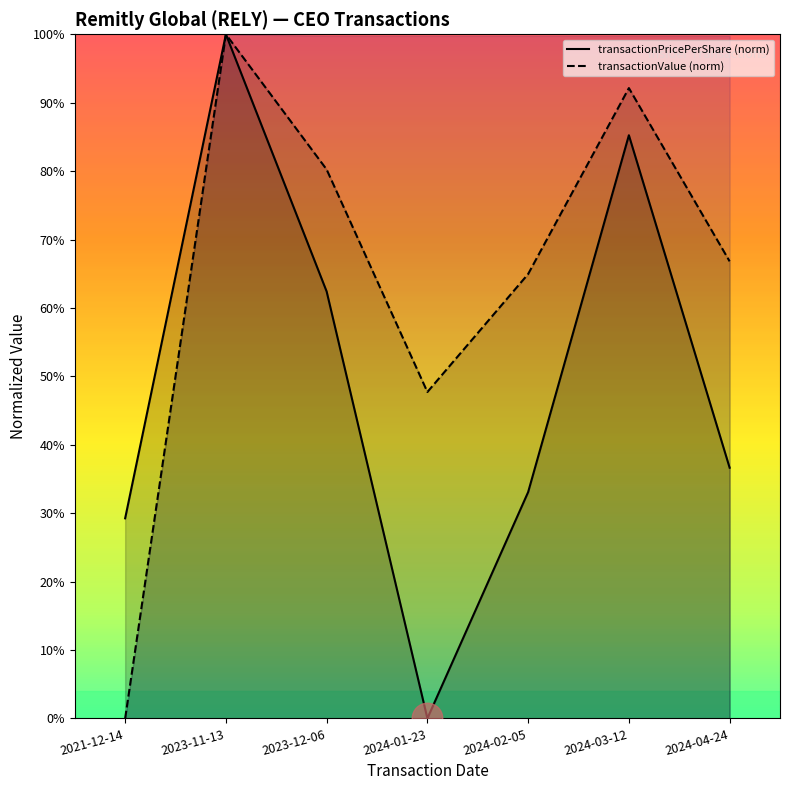

At which category is the sum across all series the highest?

2023-11-13